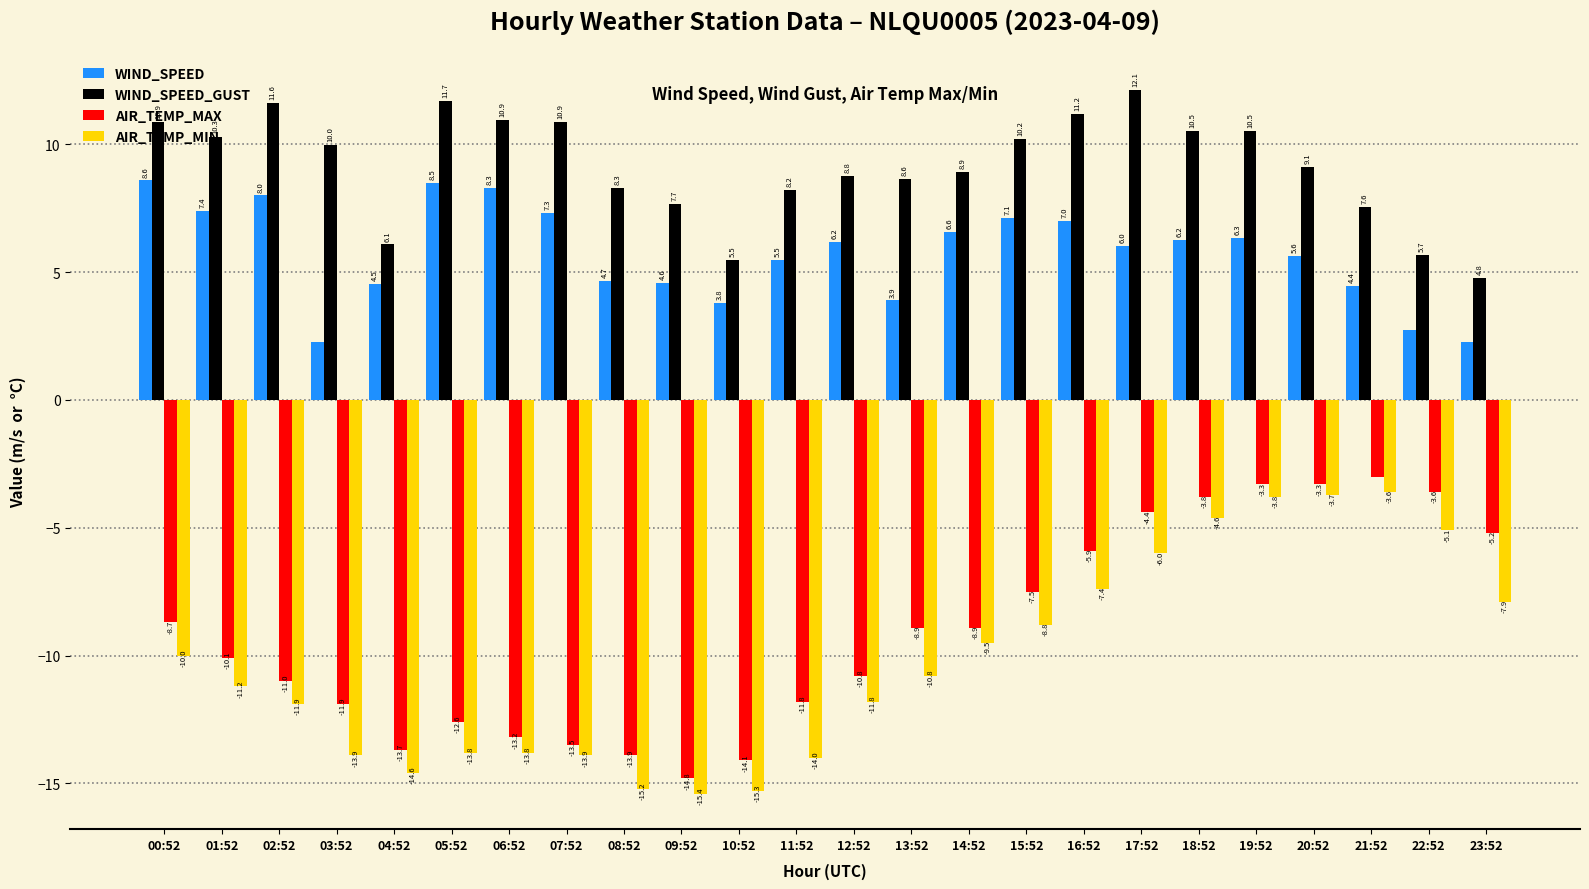

Is the value of WIND_SPEED_GUST at 04:52 greater than the value of AIR_TEMP_MIN at 15:52?

Yes